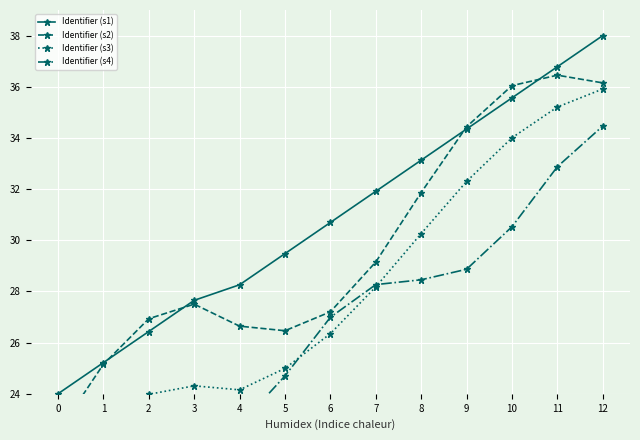

Reading left to right, transcribe all the data shown in this chart.

Identifier (s1): 24.0	25.2	26.4	27.7	28.3	29.5	30.7	31.9	33.1	34.3	35.6	36.8	38.0
Identifier (s2): 22.5	25.2	26.9	27.5	26.6	26.5	27.2	29.2	31.9	34.4	36.0	36.5	36.2
Identifier (s3): 22.5	23.5	24.0	24.3	24.2	25.0	26.4	28.2	30.3	32.3	34.0	35.2	35.9
Identifier (s4): 19.5	21.6	22.6	22.7	22.8	24.7	27.0	28.3	28.5	28.9	30.5	32.9	34.5